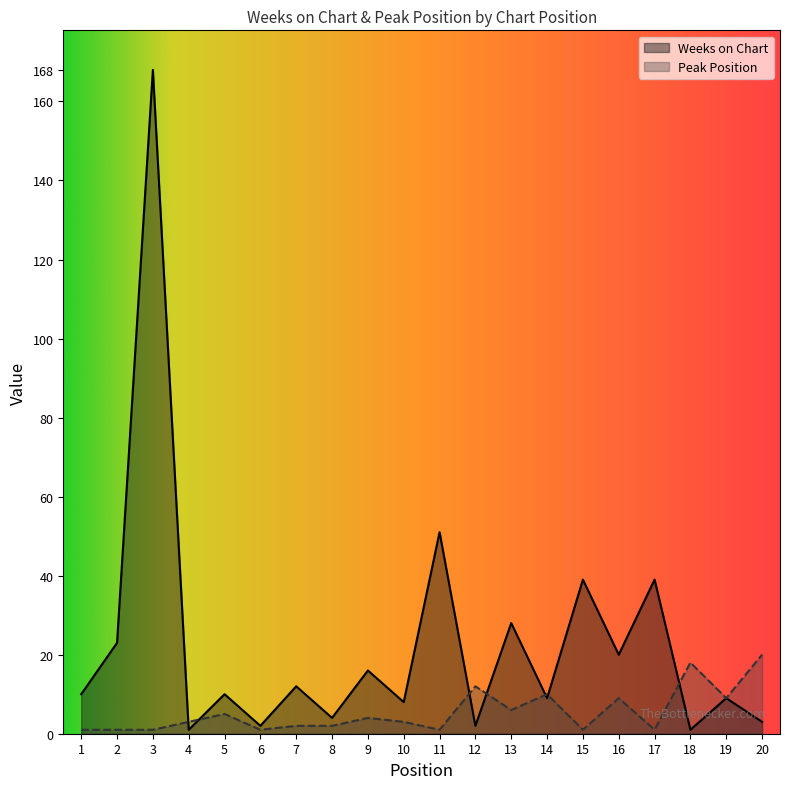

How many values in the Peak Position series are below 3?

9